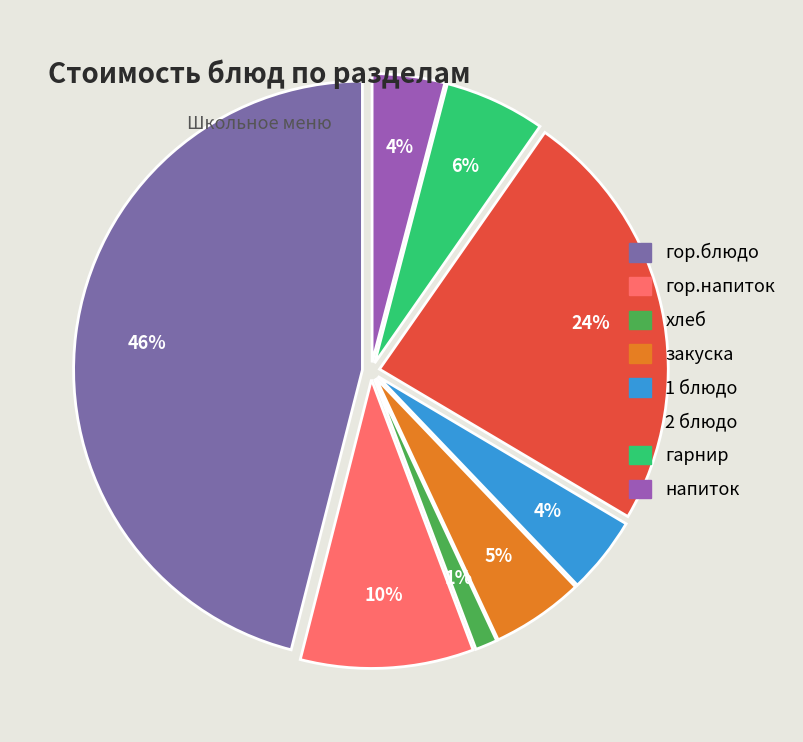

Between гарнир and гор.напиток, which is larger?

гор.напиток